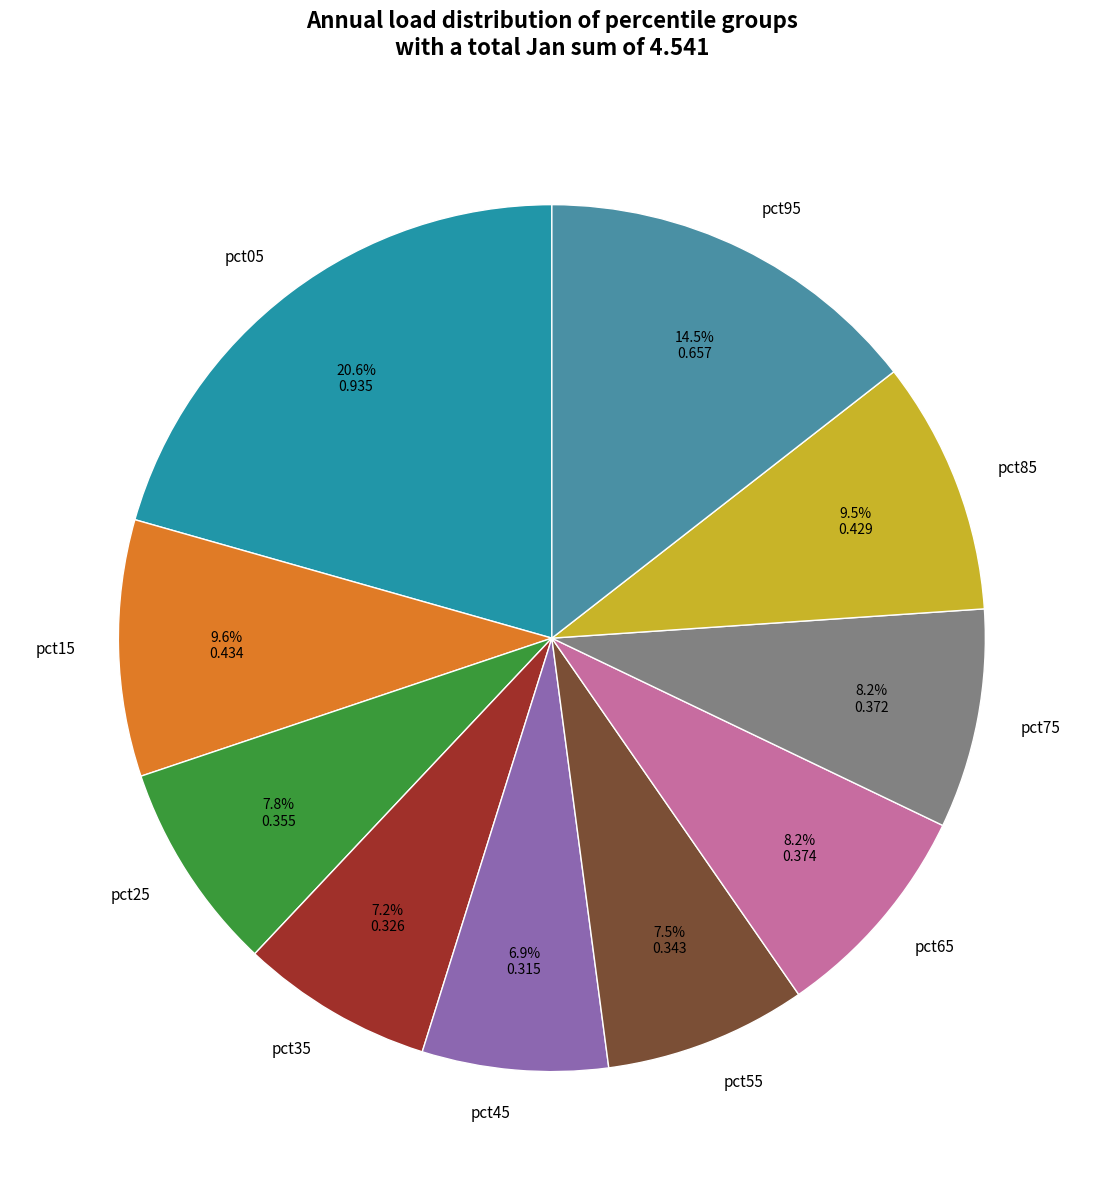

How many slices are in this pie chart?

10